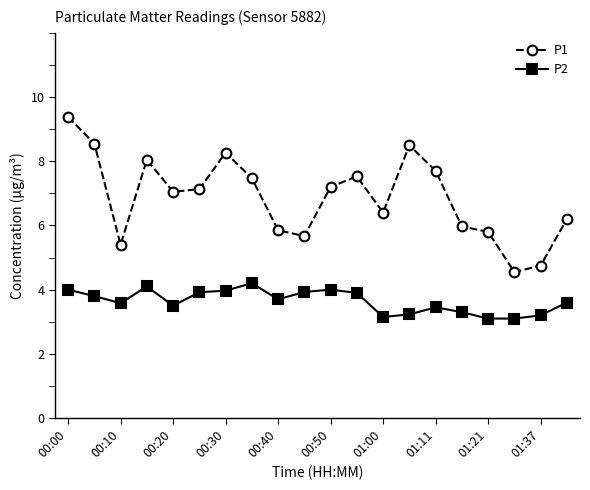

Does the chart have visible grid lines?

No